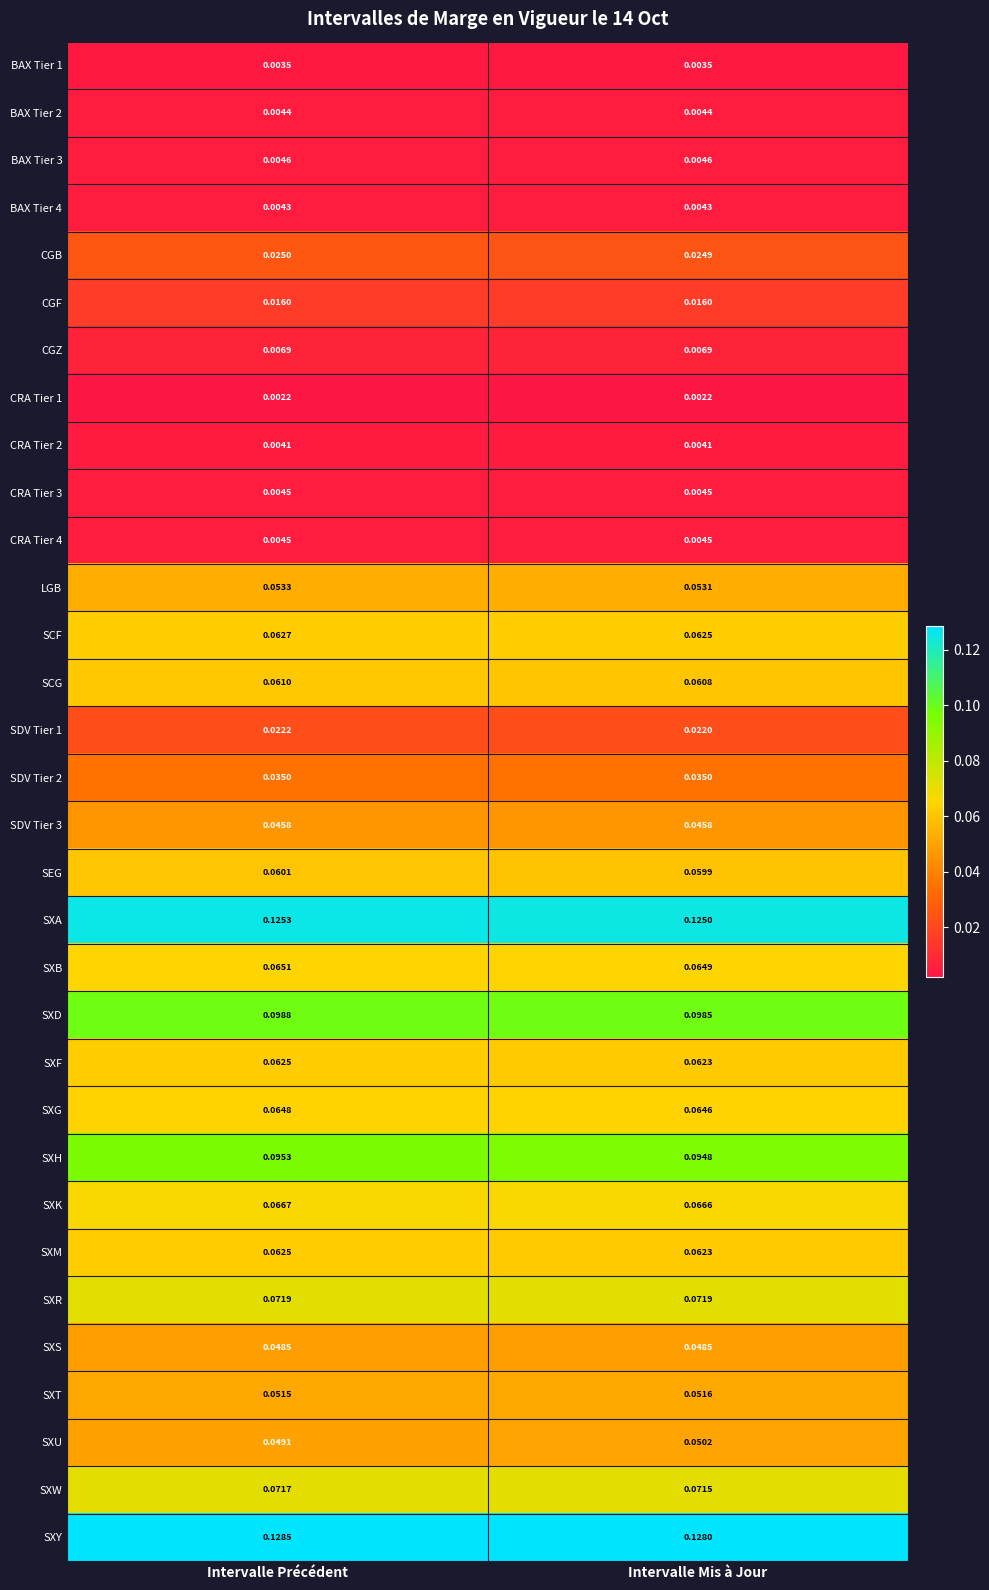

Is the value of BAX Tier 2 at Intervalle Précédent greater than the value of SCG at Intervalle Mis à Jour?

No